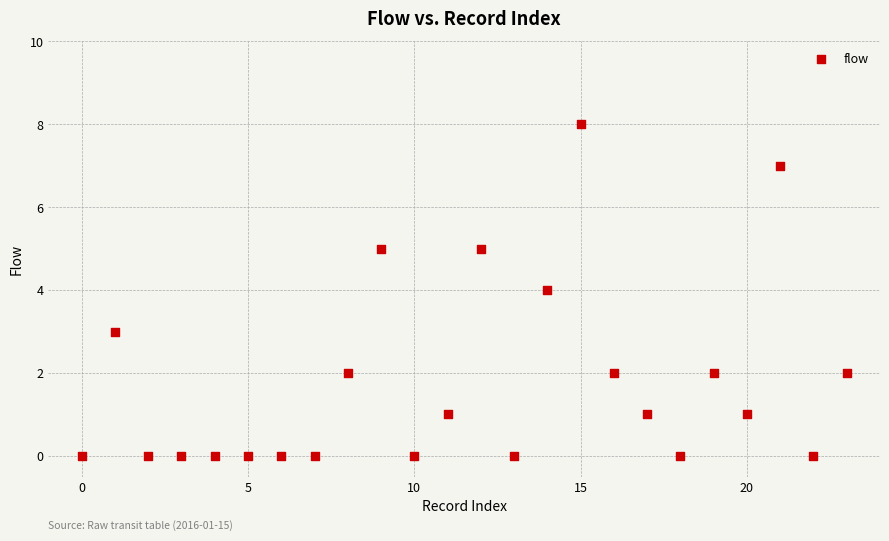

What is the range of Y values (max minus min)?

8